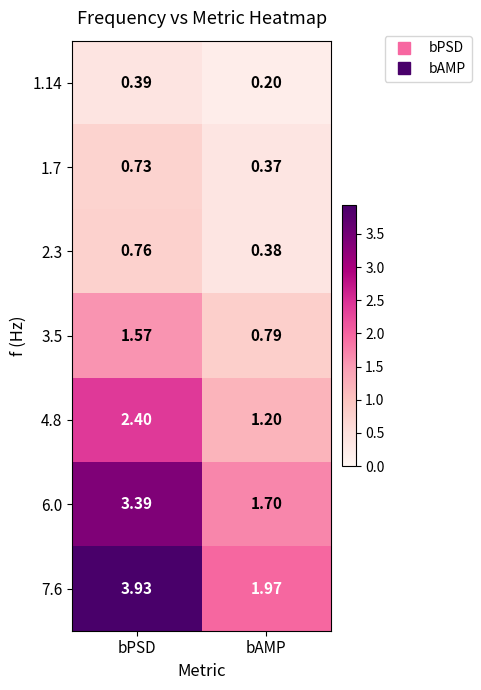

Count the number of data series in this chart.

7